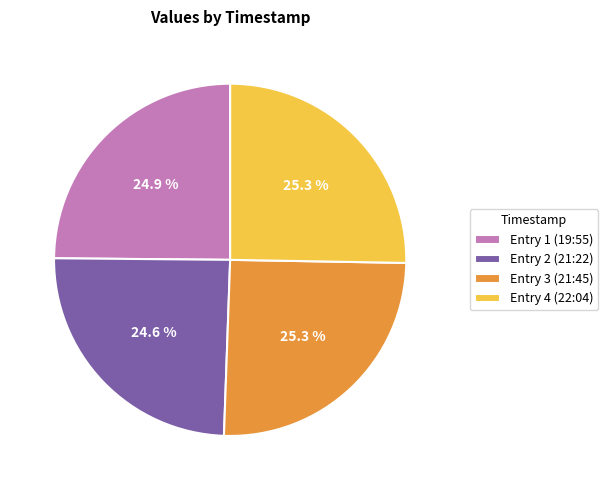

Is there any slice that represents more than half of the pie?

No